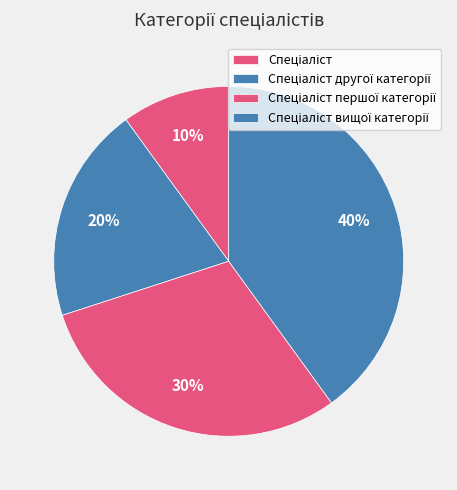

Between Спеціаліст вищої категорії and Спеціаліст, which is larger?

Спеціаліст вищої категорії